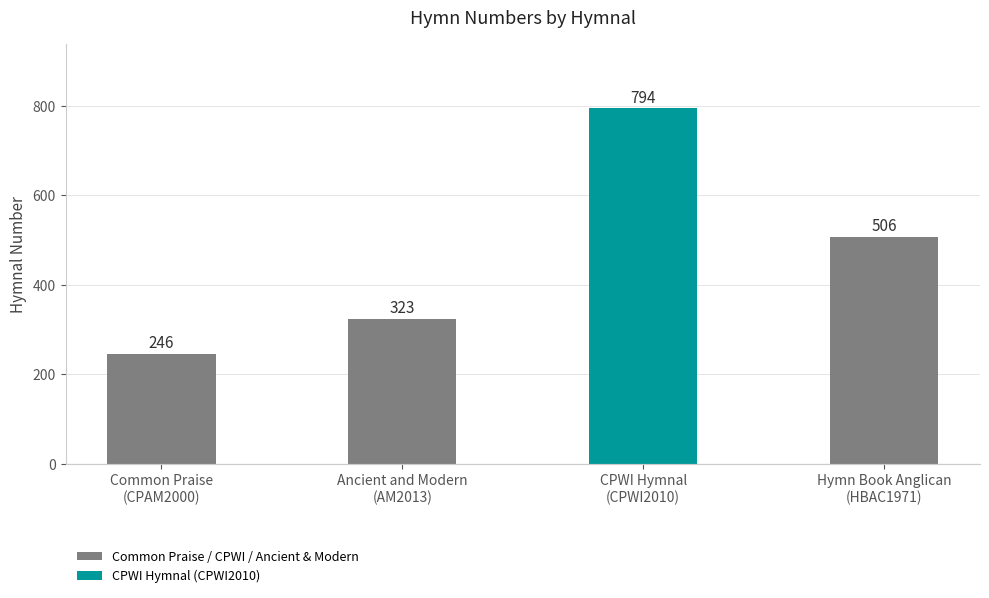

Count the values in the range 323 to 794.

3